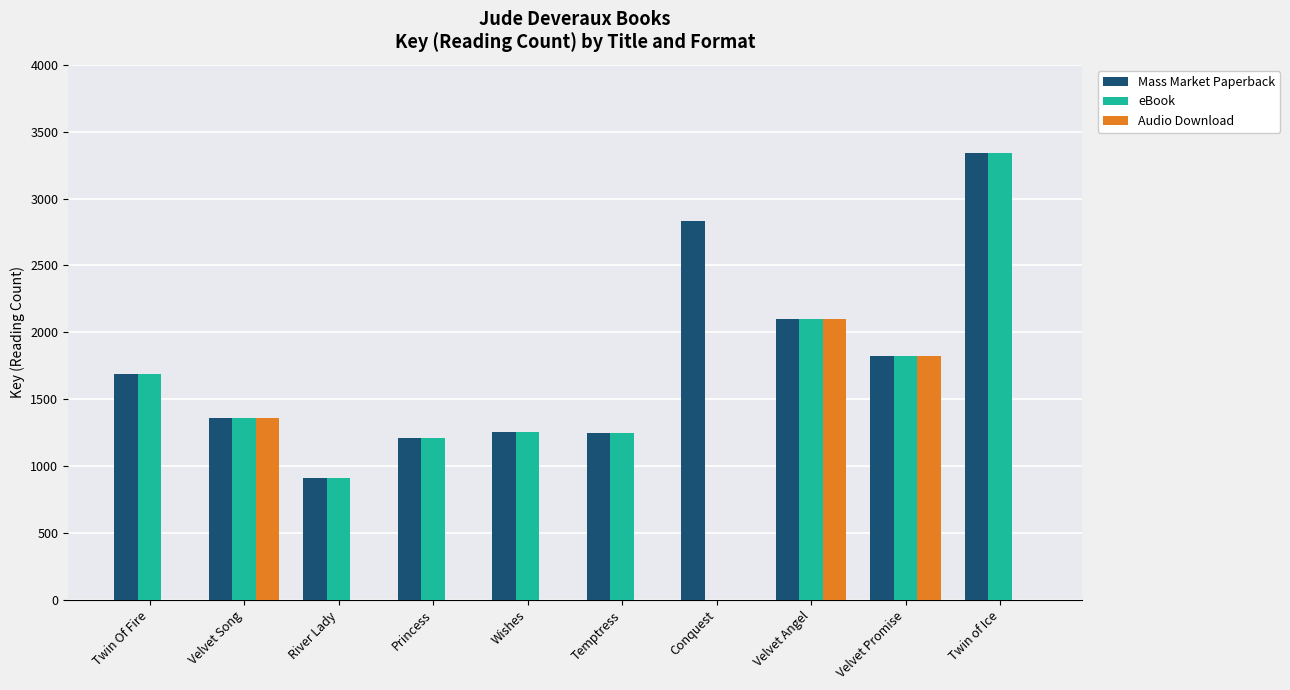

Is it true that eBook equals 1671 at Temptress?

False